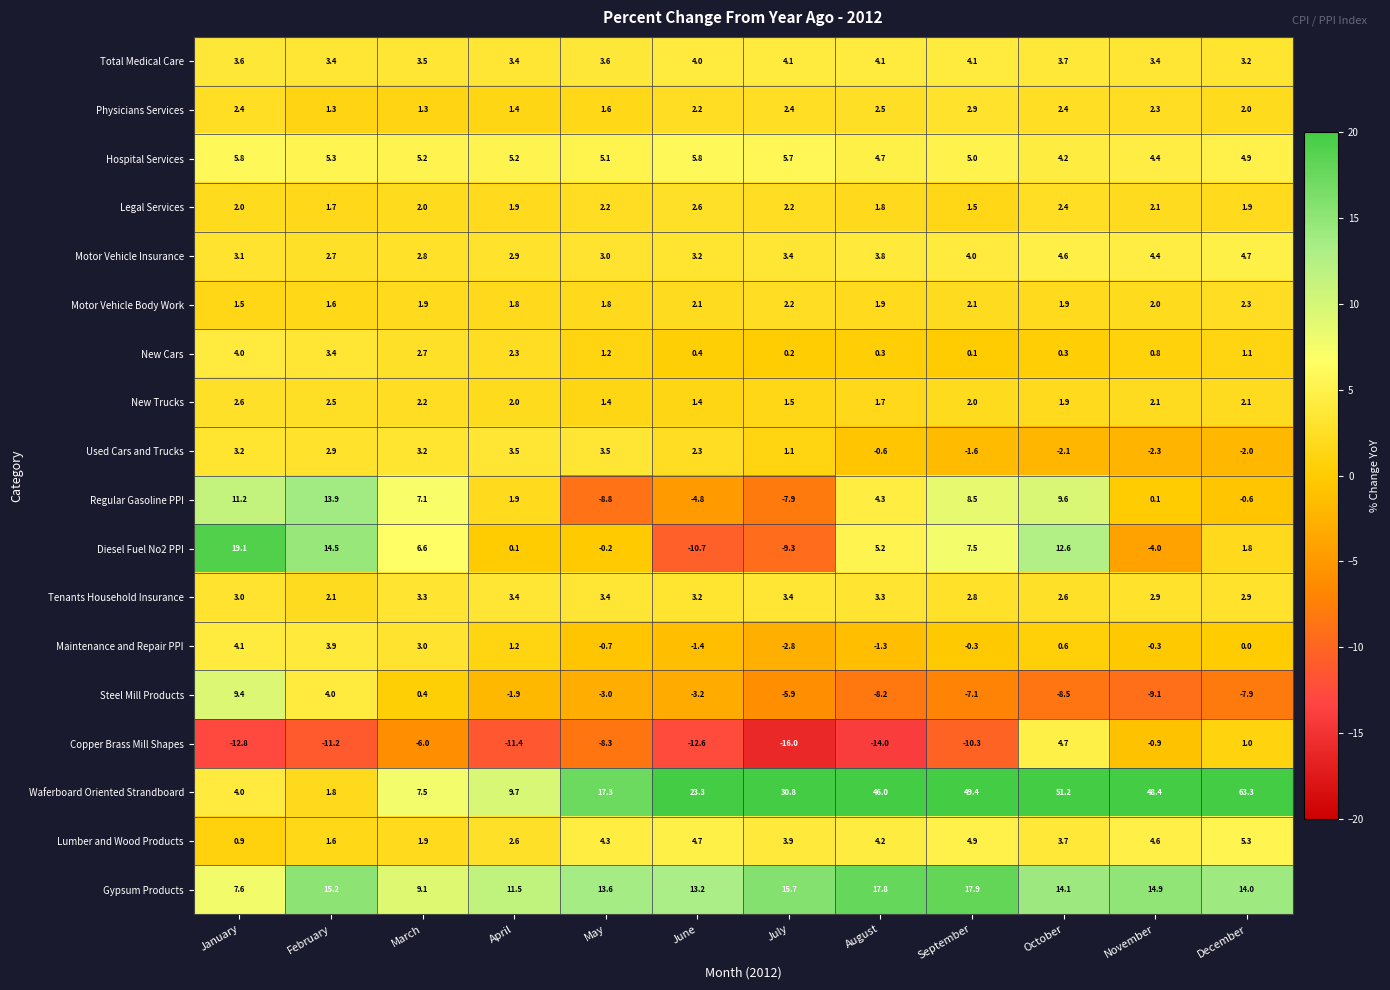

Which series changed the most between January and December?

Waferboard Oriented Strandboard